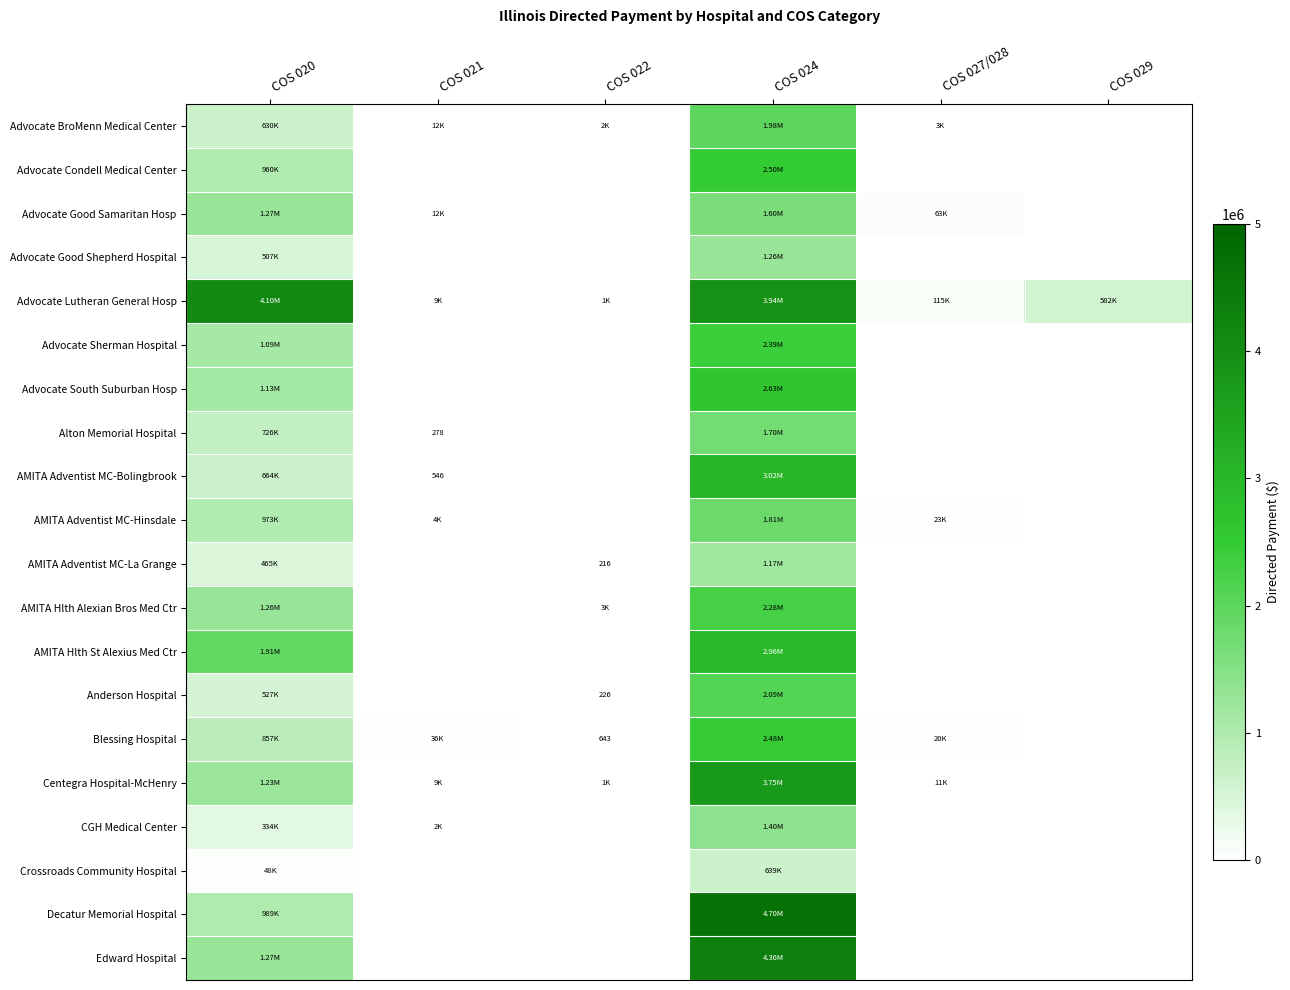

Rank the categories by AMITA Adventist MC-Bolingbrook value from highest to lowest.

COS 024, COS 020, COS 021, COS 022, COS 027/028, COS 029